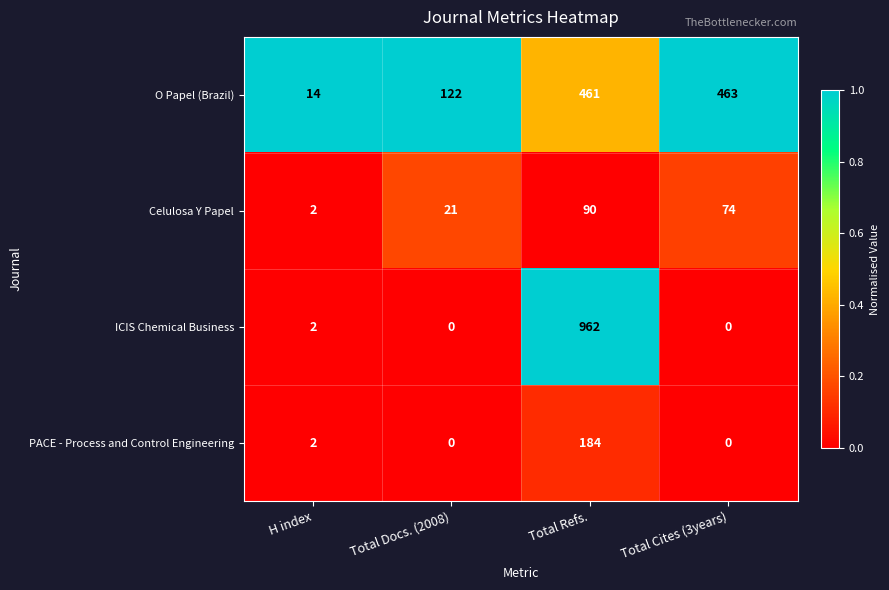

What is the maximum value for ICIS Chemical Business?

962